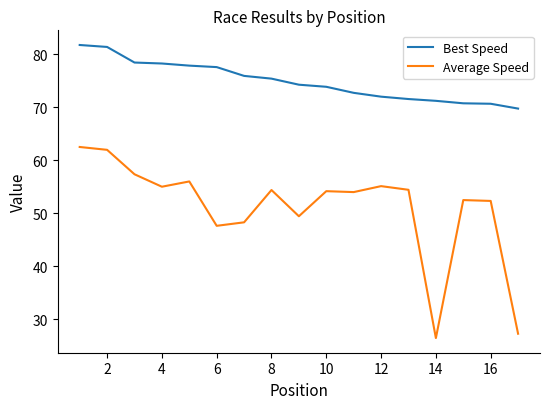

Which series has the widest spread of values?

Average Speed